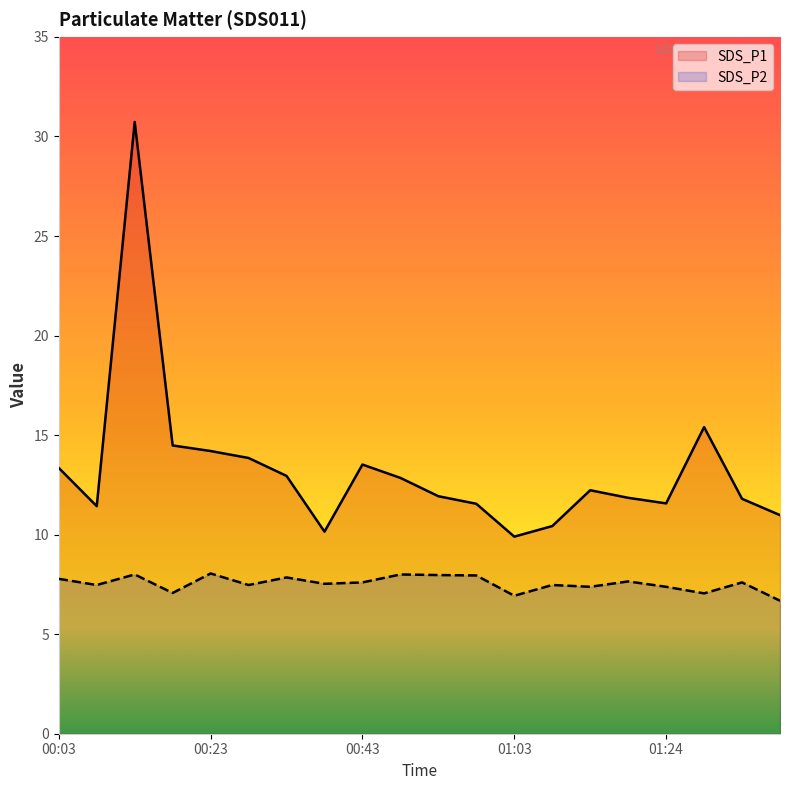

What is the label of the 1st point from the left?

00:03